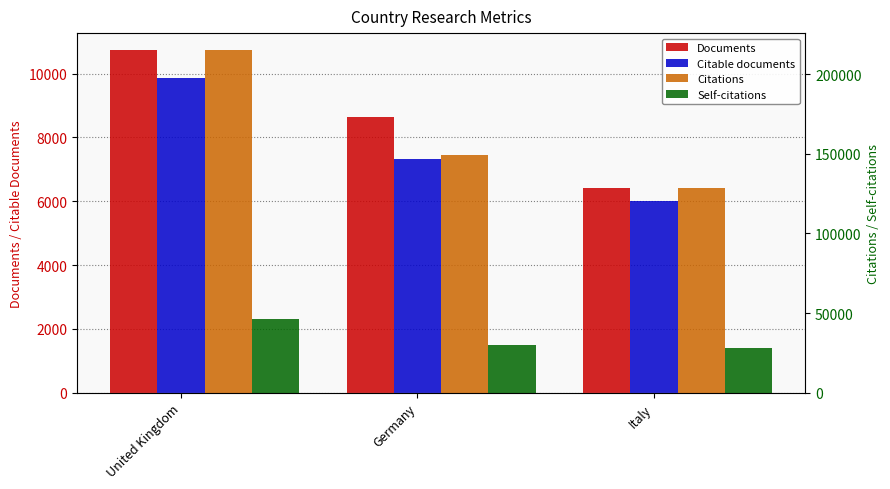

List the labels in order of Self-citations value, largest first.

United Kingdom, Germany, Italy